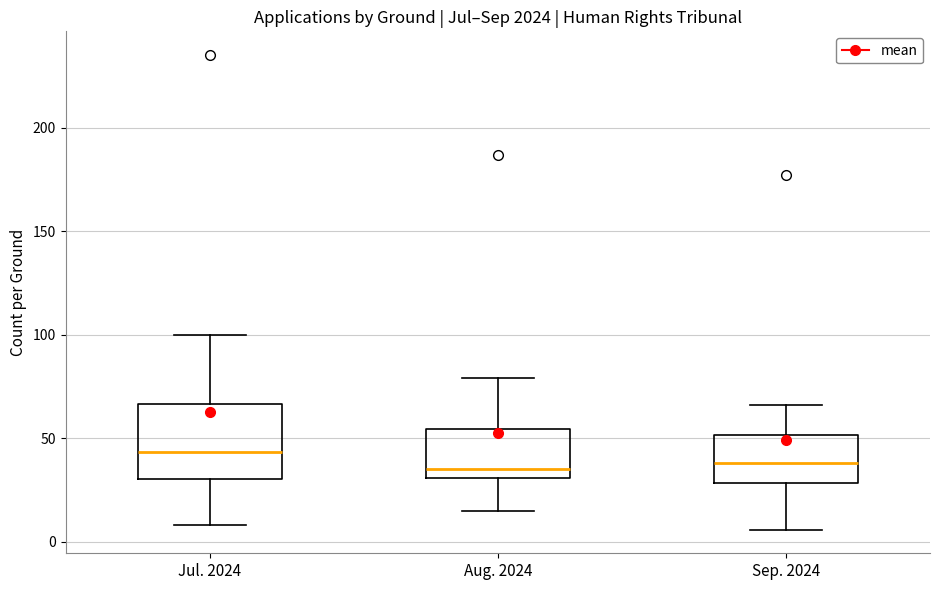

Reading left to right, read every box against the y-axis: the position of its median line, the range the box covers, and the ends of its whiskers. The values are not printed on the chart, so give them approximately, as read against the axis.

Jul. 2024: median 45, box 30 to 65, whiskers 10 to 100
Aug. 2024: median 35, box 30 to 55, whiskers 15 to 80
Sep. 2024: median 40, box 30 to 50, whiskers 5 to 65